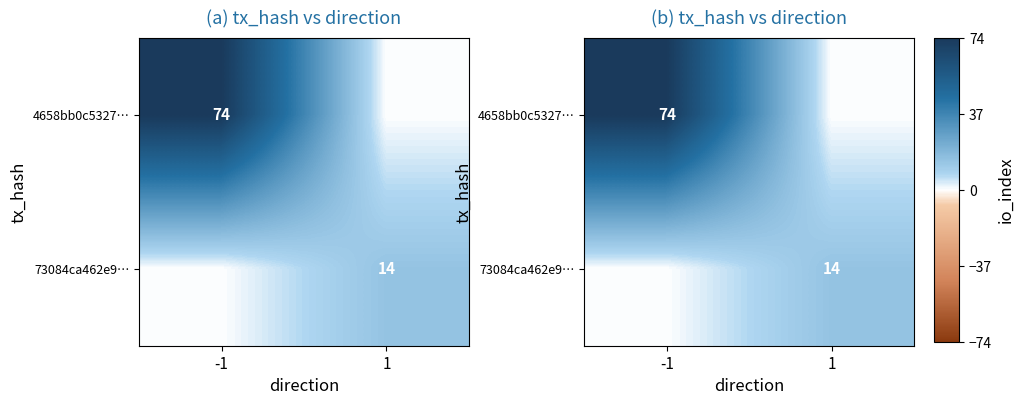

What is the sum of the 73084ca462e9… values at -1 and 1?

14